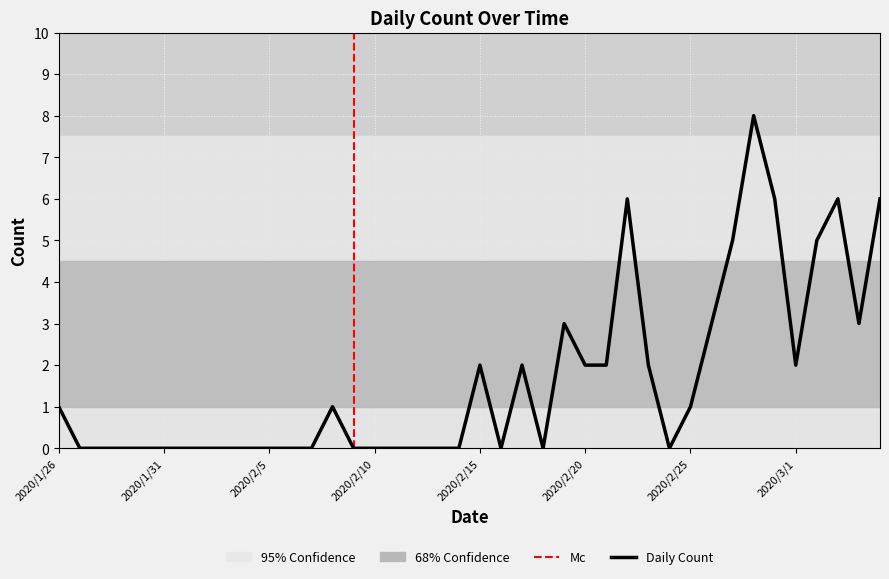

The value at 2020/2/3 is -4. True or false?

False